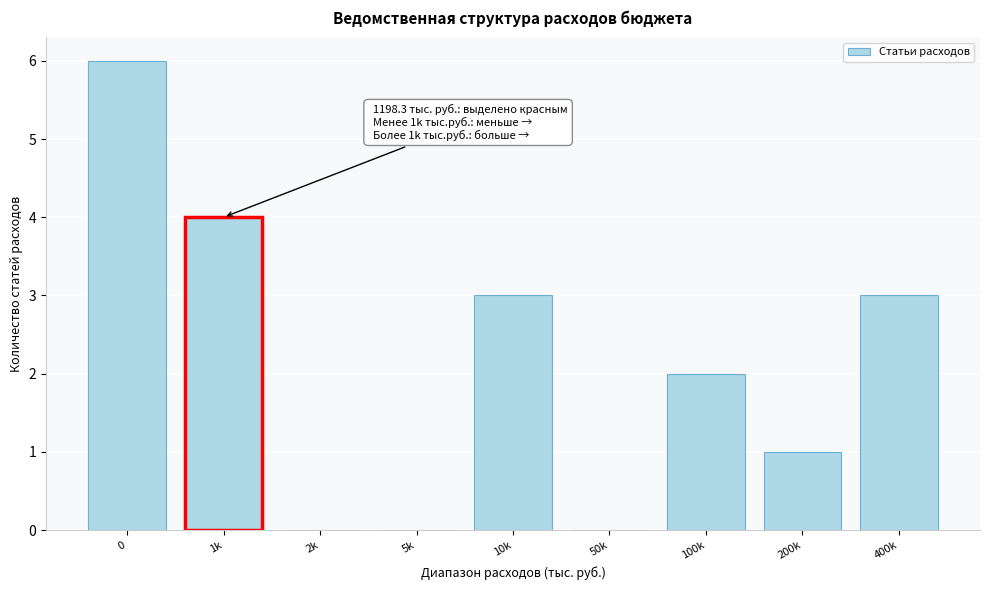

Reading left to right, what are all the values shown in this chart?

0=6	1k=4	2k=0	5k=0	10k=3	50k=0	100k=2	200k=1	400k=3